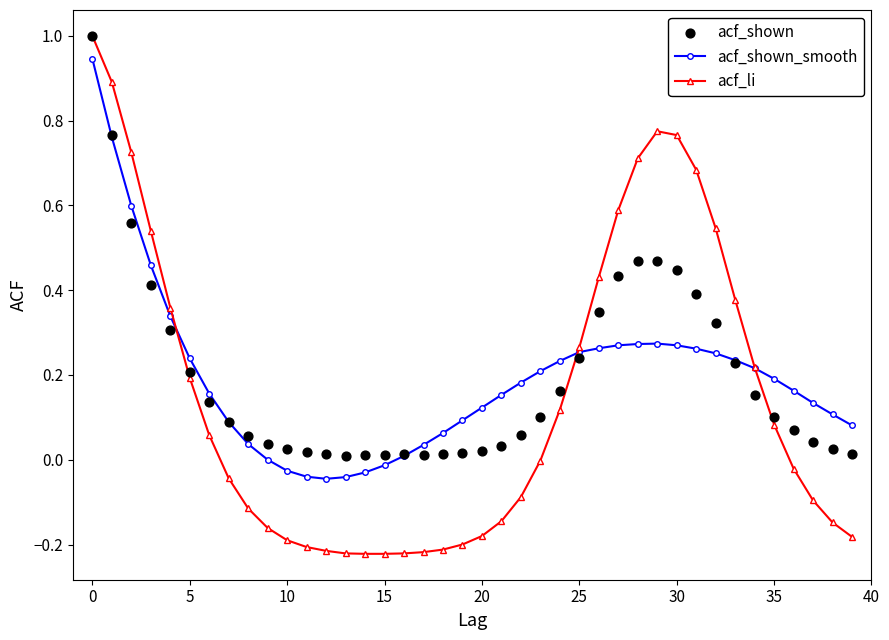

Which series has the largest Y range (max minus min)?

acf_li